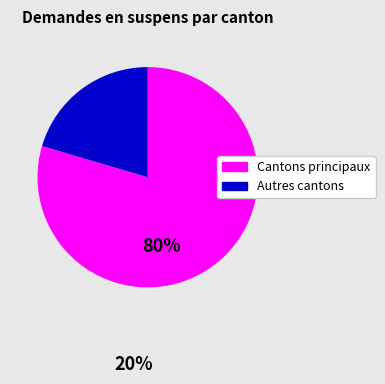

Is the sum of Cantons principaux and Autres cantons greater than half?

Yes